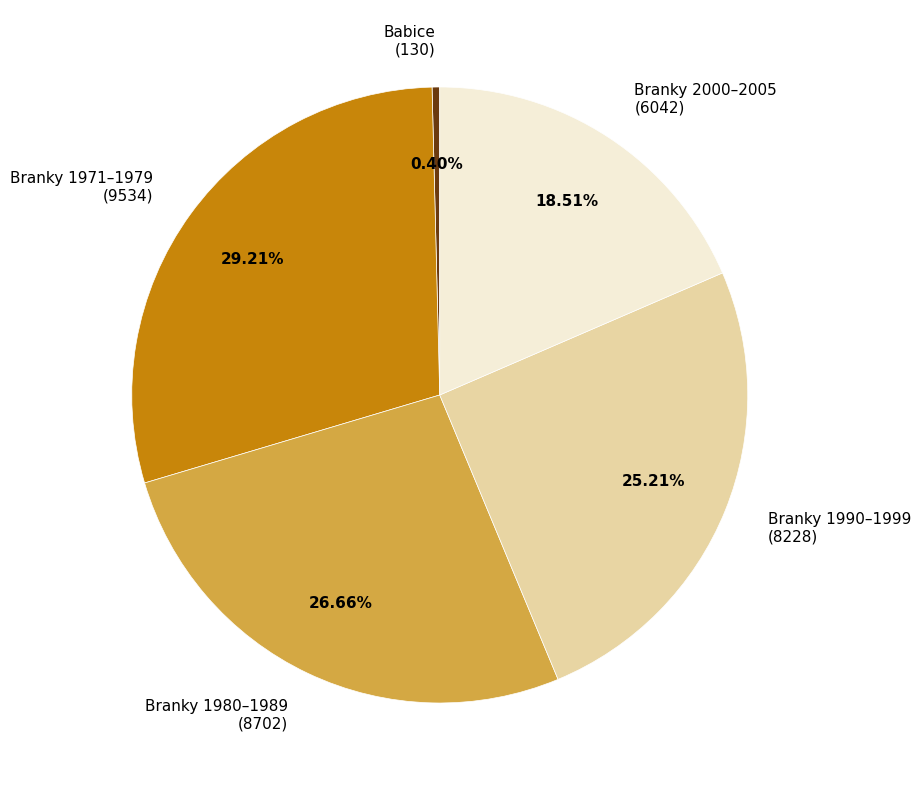

What is the largest slice in the pie chart?

Branky 1971–1979 (9534)